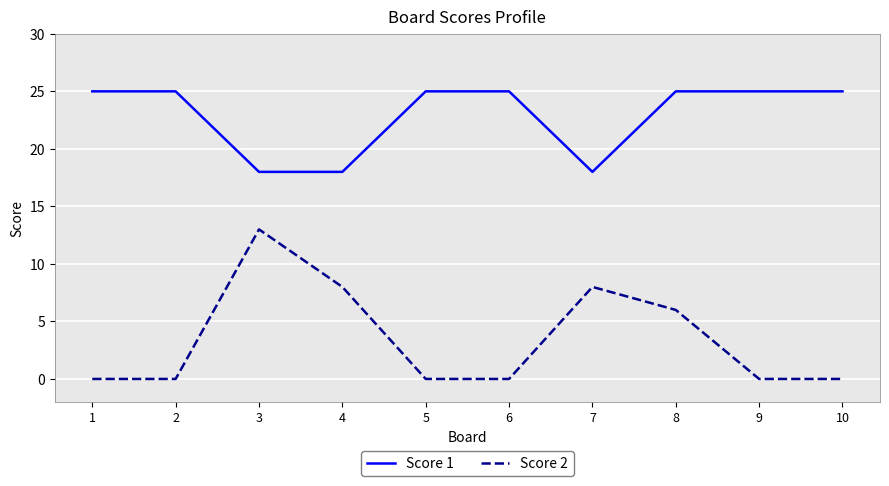

Rank the series by their average value, from highest to lowest.

Score 1, Score 2